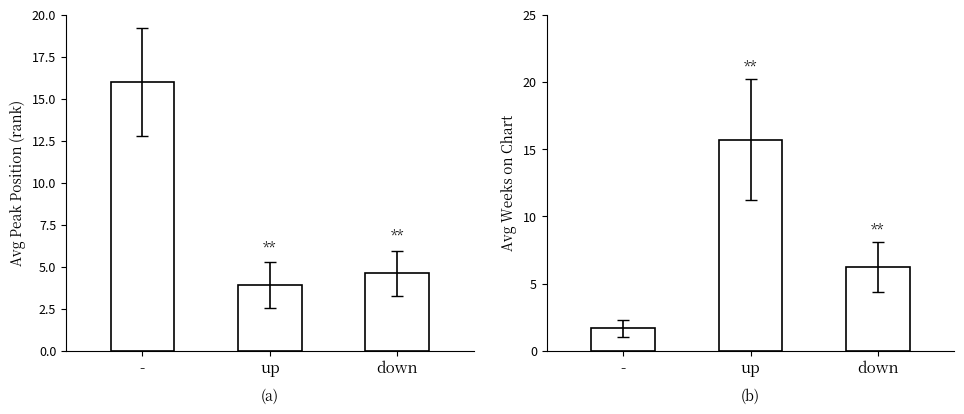

Reading left to right, list all the values displayed in this chart.

Avg Peak Position: -=16.0	up=3.9	down=4.6
Avg Weeks on Chart: -=1.7	up=15.7	down=6.2